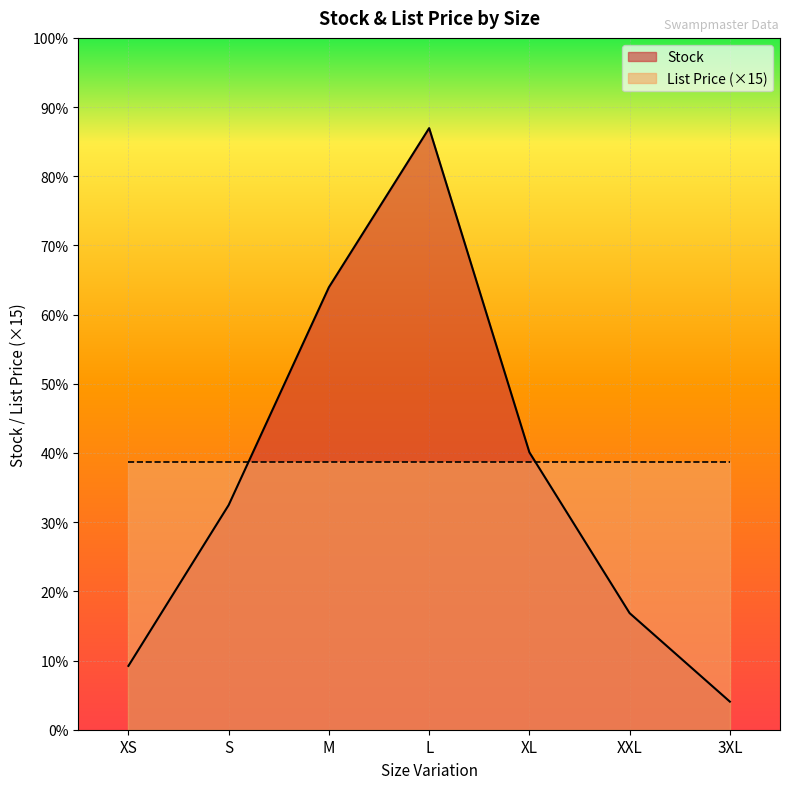

What is the change in value from M to XXL?

-383